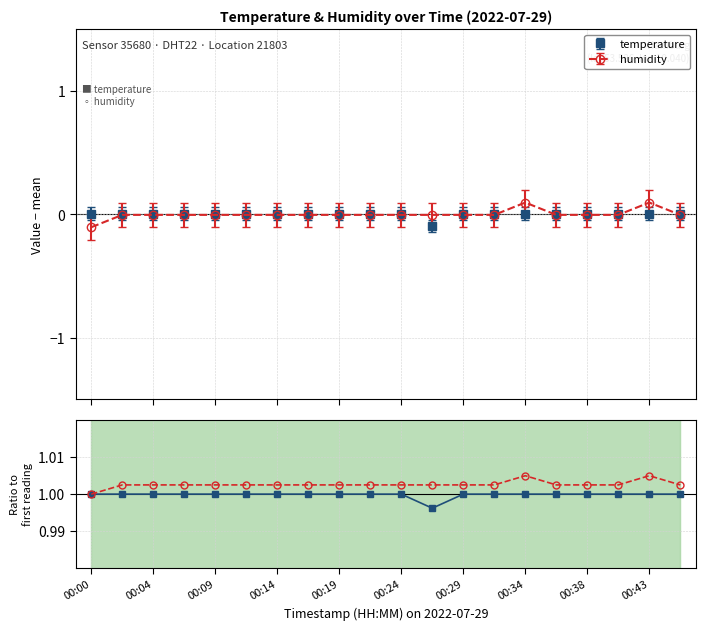

True or false: humidity has more than 1 interior local peaks.

True